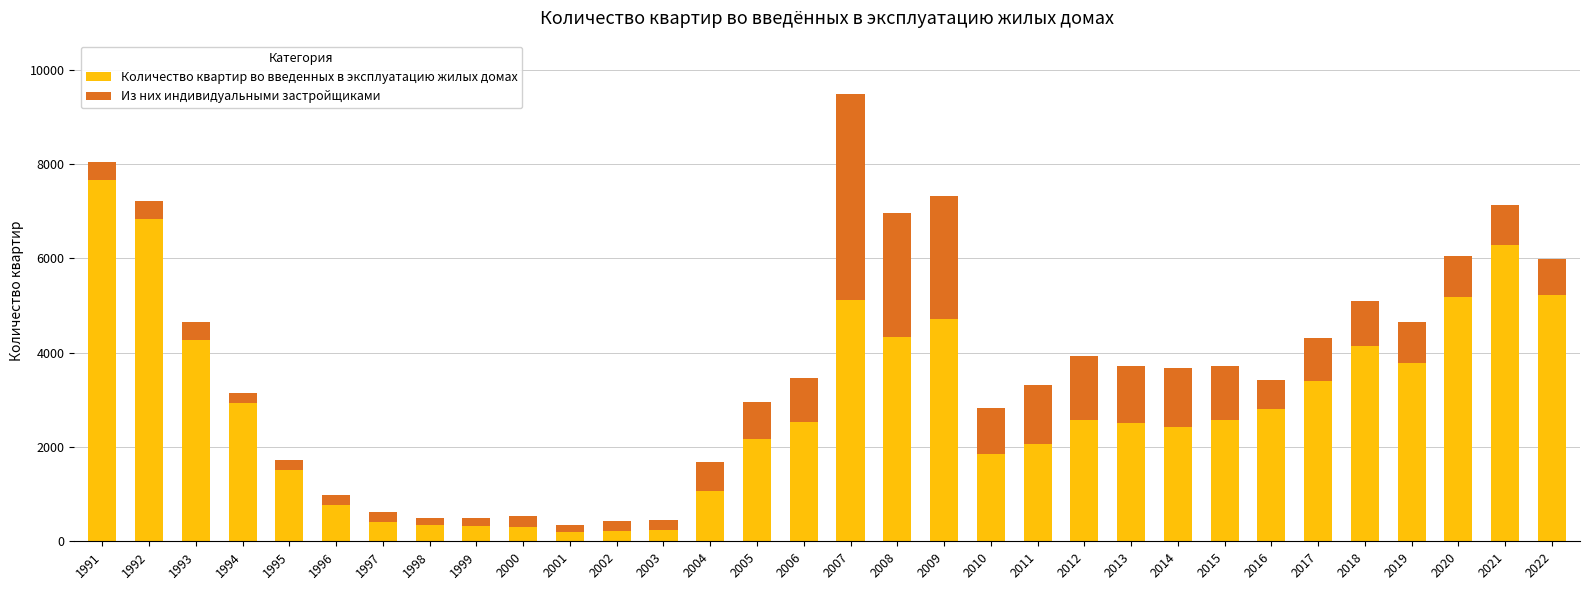

What are all the series names shown in the legend?

Количество квартир во введенных в эксплуатацию жилых домах, Из них индивидуальными застройщиками